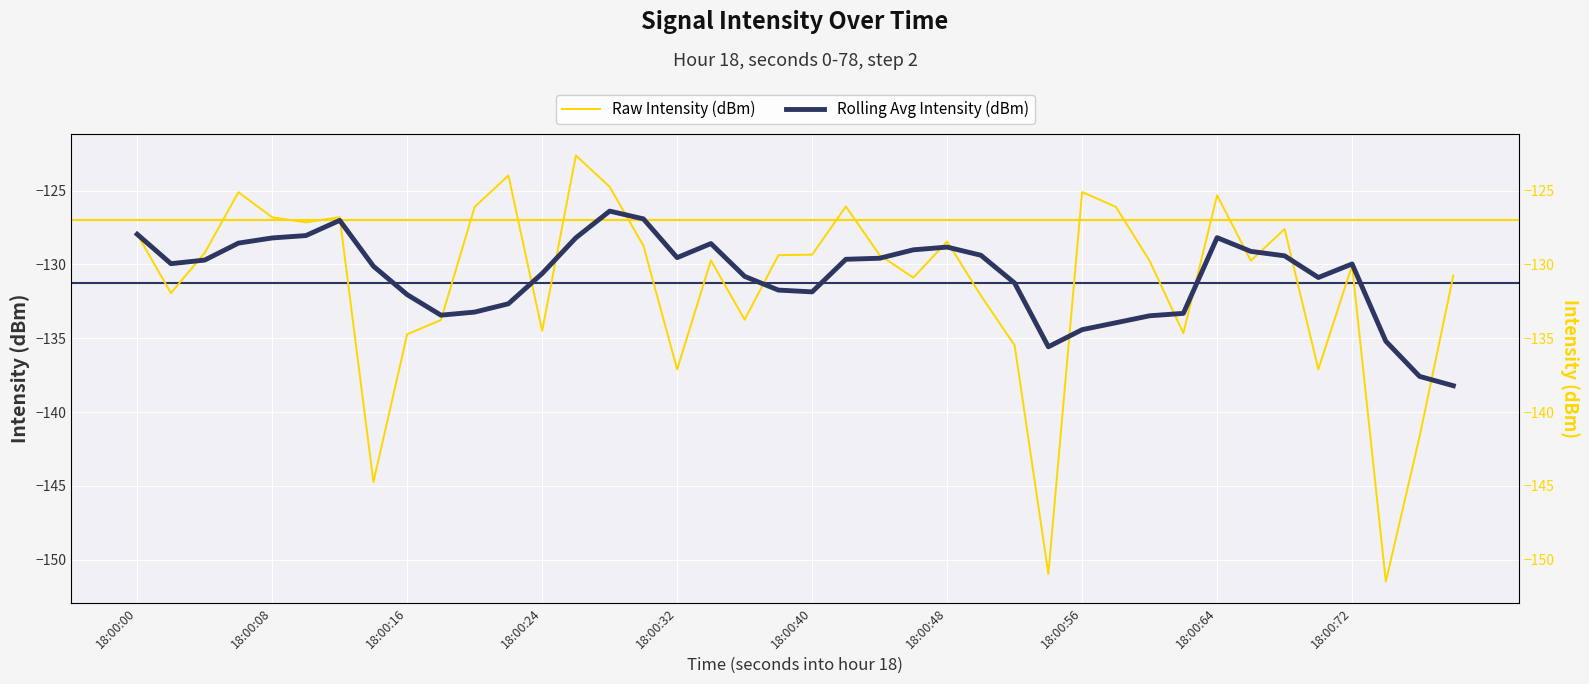

Reading right to left, what are all the values shown in this chart?

Raw Intensity (dBm): -130.8	-141.7	-151.5	-130.1	-137.1	-127.6	-129.8	-125.3	-134.7	-129.8	-126.1	-125.1	-151.0	-135.5	-132.1	-128.5	-130.9	-129.4	-126.1	-129.3	-129.4	-133.7	-129.7	-137.1	-128.7	-124.7	-122.6	-134.5	-124.0	-126.1	-133.8	-134.7	-144.7	-126.8	-127.2	-126.8	-125.1	-129.2	-131.9	-128.0
Rolling Avg Intensity (dBm): -138.2	-137.6	-135.2	-130.0	-130.9	-129.4	-129.1	-128.2	-133.3	-133.5	-134.0	-134.4	-135.6	-131.3	-129.4	-128.8	-129.0	-129.6	-129.7	-131.9	-131.7	-130.8	-128.6	-129.5	-126.9	-126.4	-128.2	-130.6	-132.7	-133.2	-133.4	-132.1	-130.1	-127.0	-128.1	-128.2	-128.6	-129.7	-130.0	-128.0